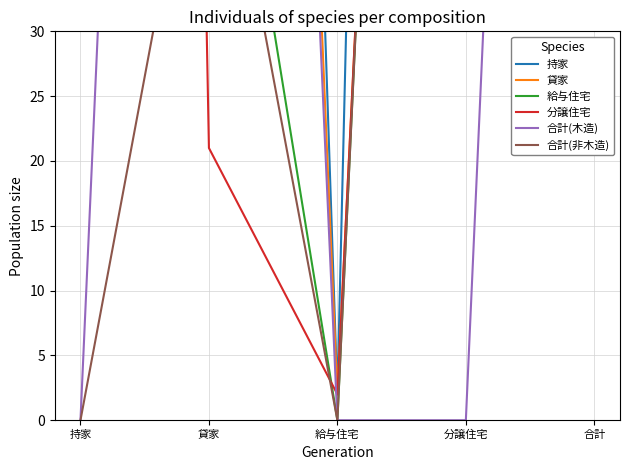

True or false: 合計(木造) and 持家 cross at least once.

False